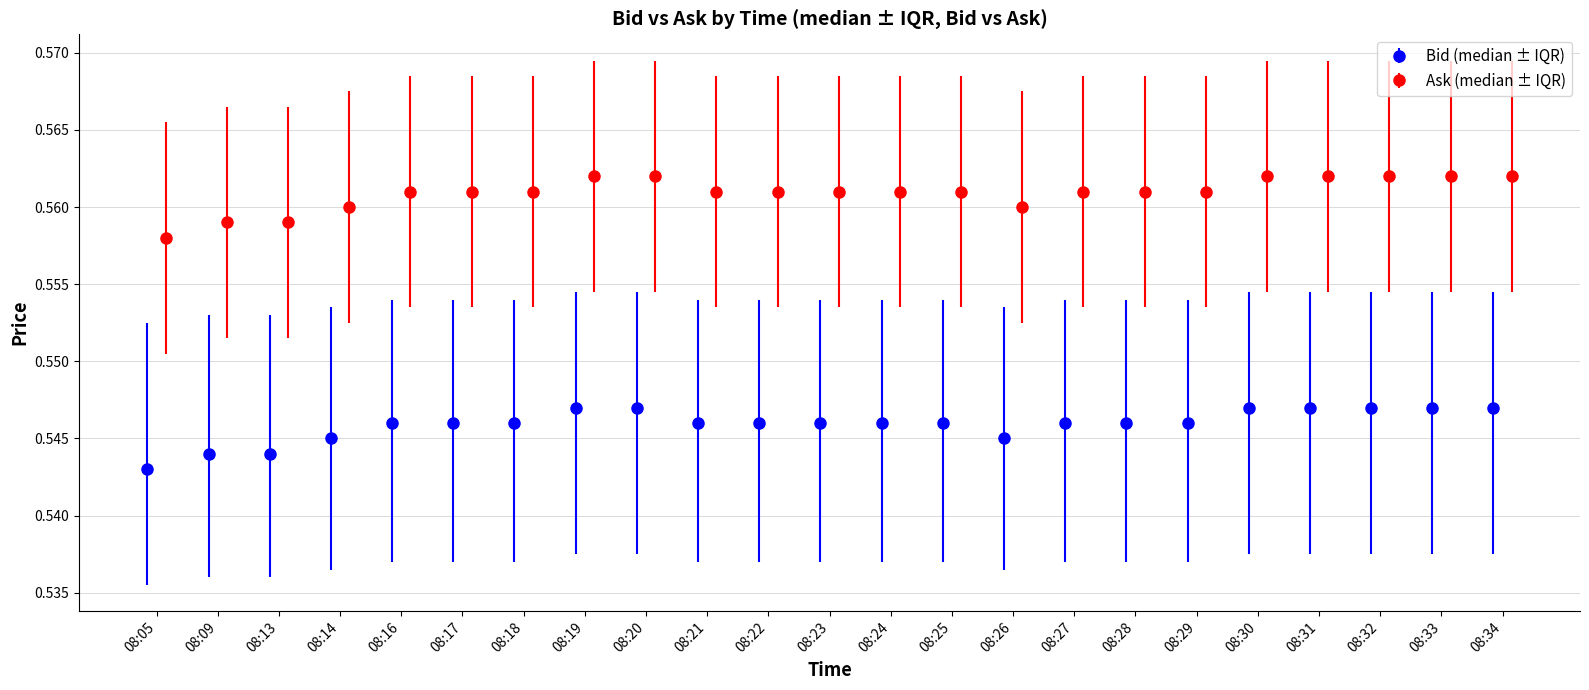

The Ask series shows 0.6 at 08:19. True or false?

True